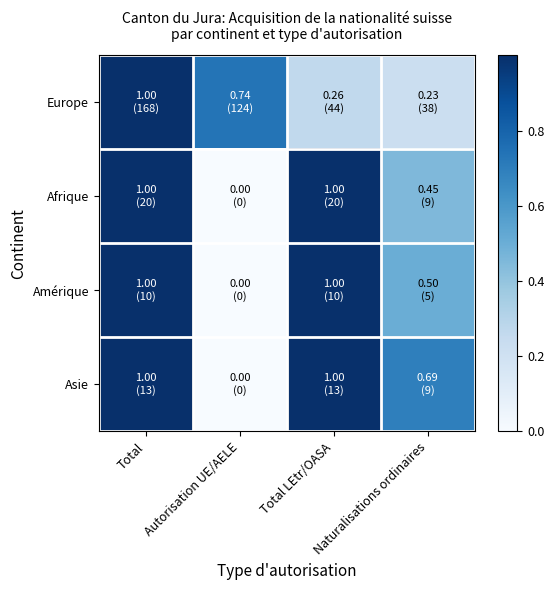

At how many categories does at least one series exceed 0?

4